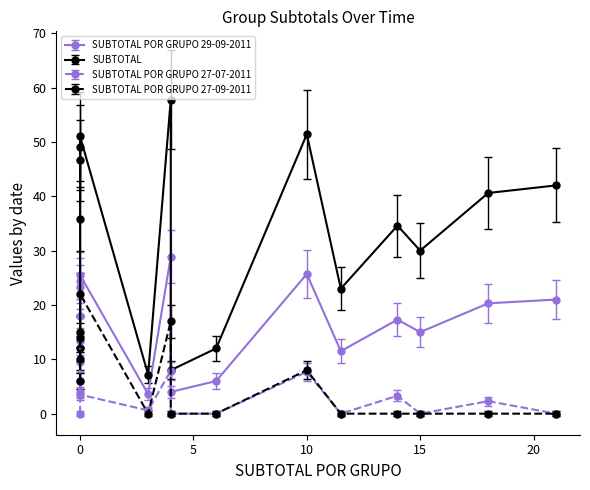

What is the maximum value shown in the chart?

57.8